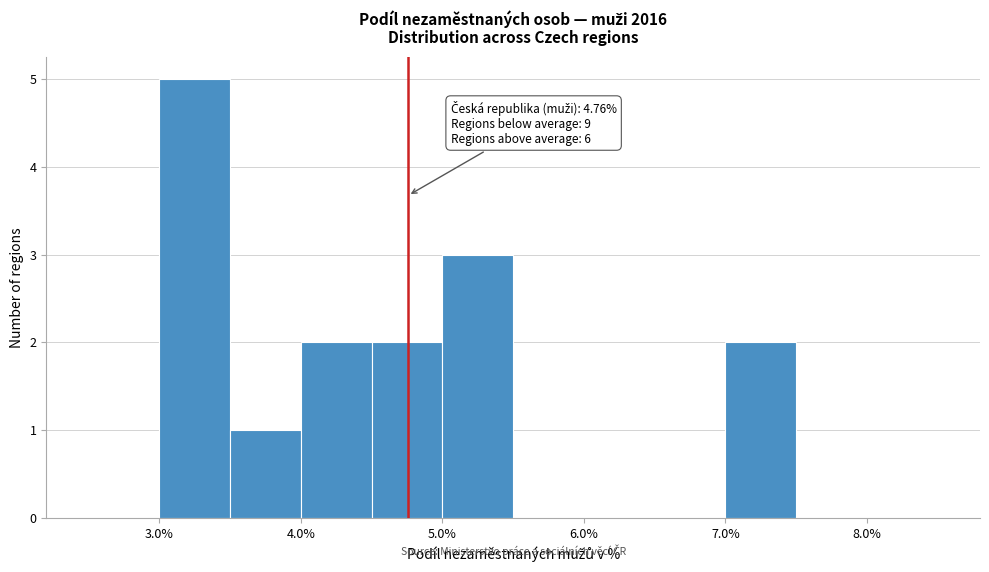

Which range on the x-axis has the tallest bar?

3.0 to 3.5